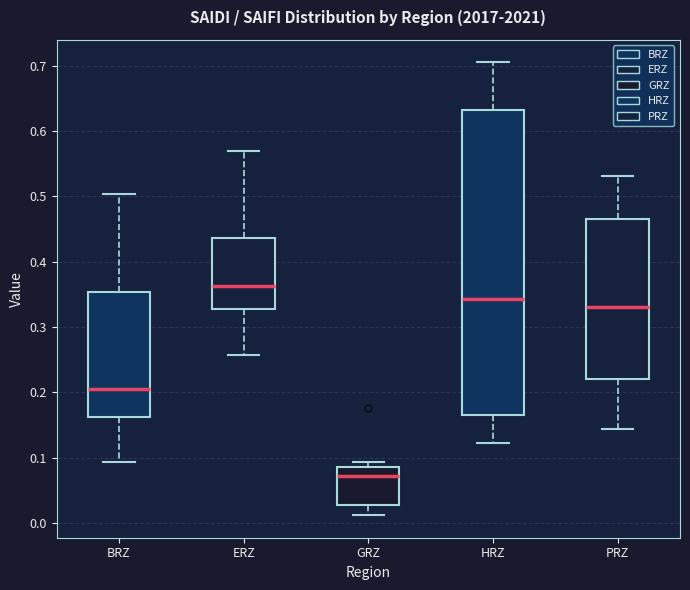

Where does the upper whisker of the box for ERZ end on the y-axis? The values are not printed on the chart, so give them approximately, as read against the axis.

0.57